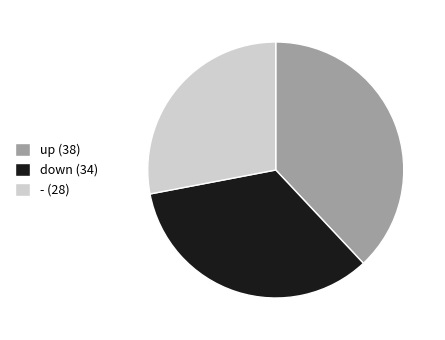

Does any single category account for the majority?

No